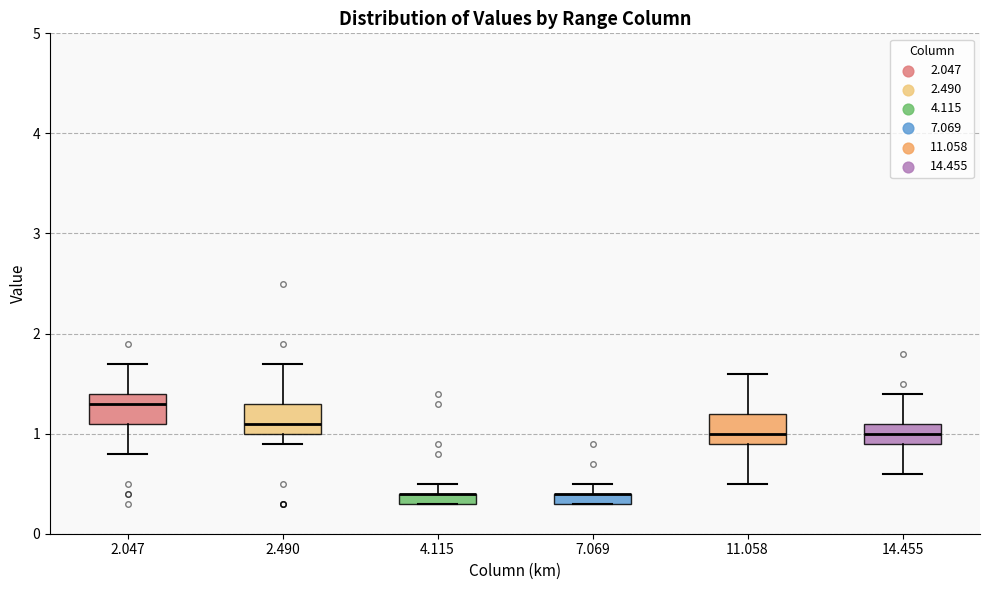

Where is the upper edge of the box at x = 4.115 on the y-axis? The values are not printed on the chart, so give them approximately, as read against the axis.

0.4